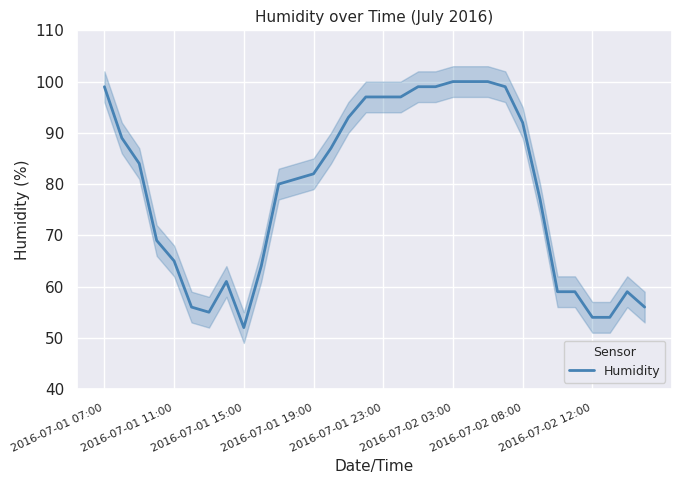

Count the number of values greater than 82.

15